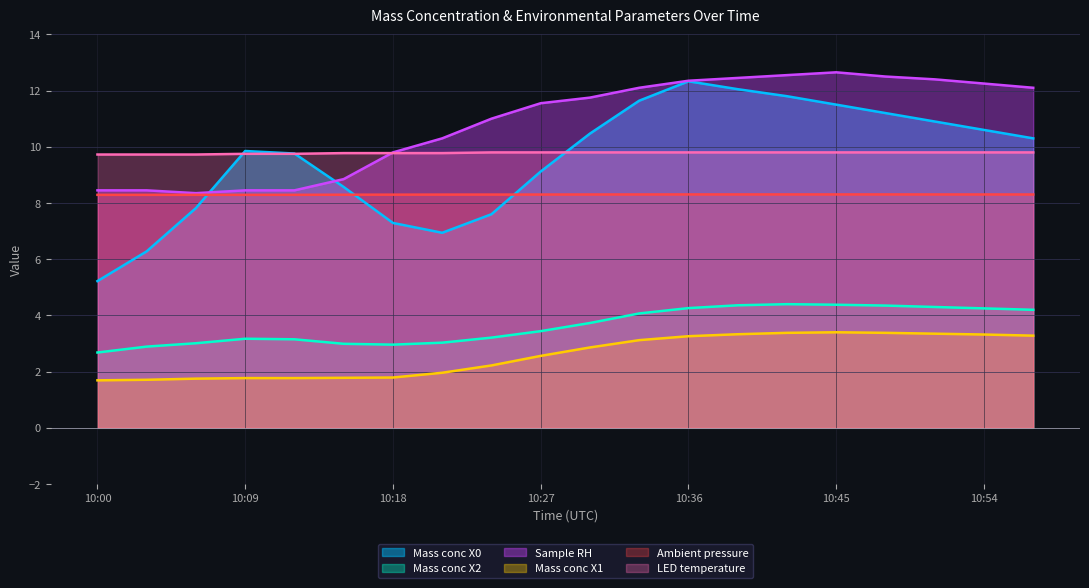

Does the chart display data point markers on the line(s)?

No